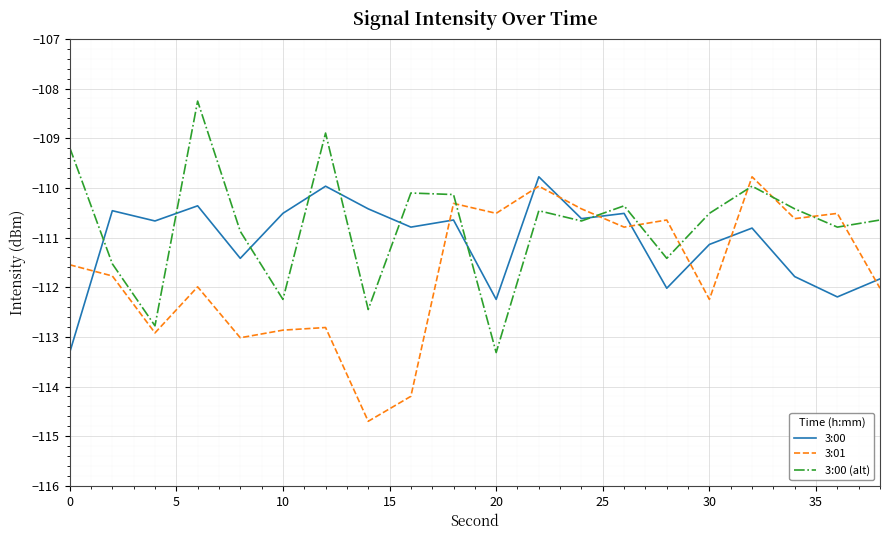

How many times do 3:01 and 3:00 cross each other?

9